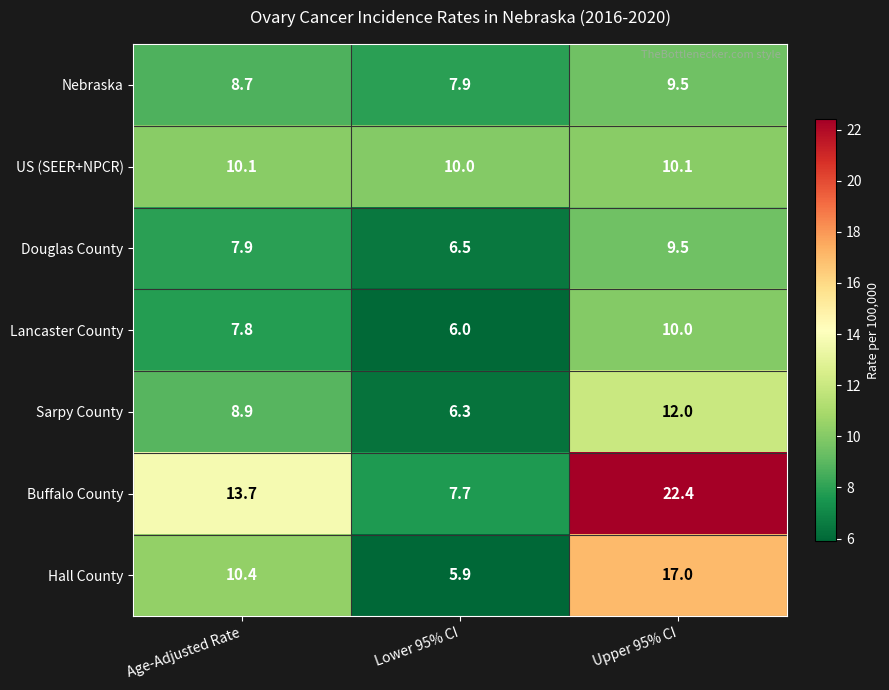

Count the number of categories in the chart.

3